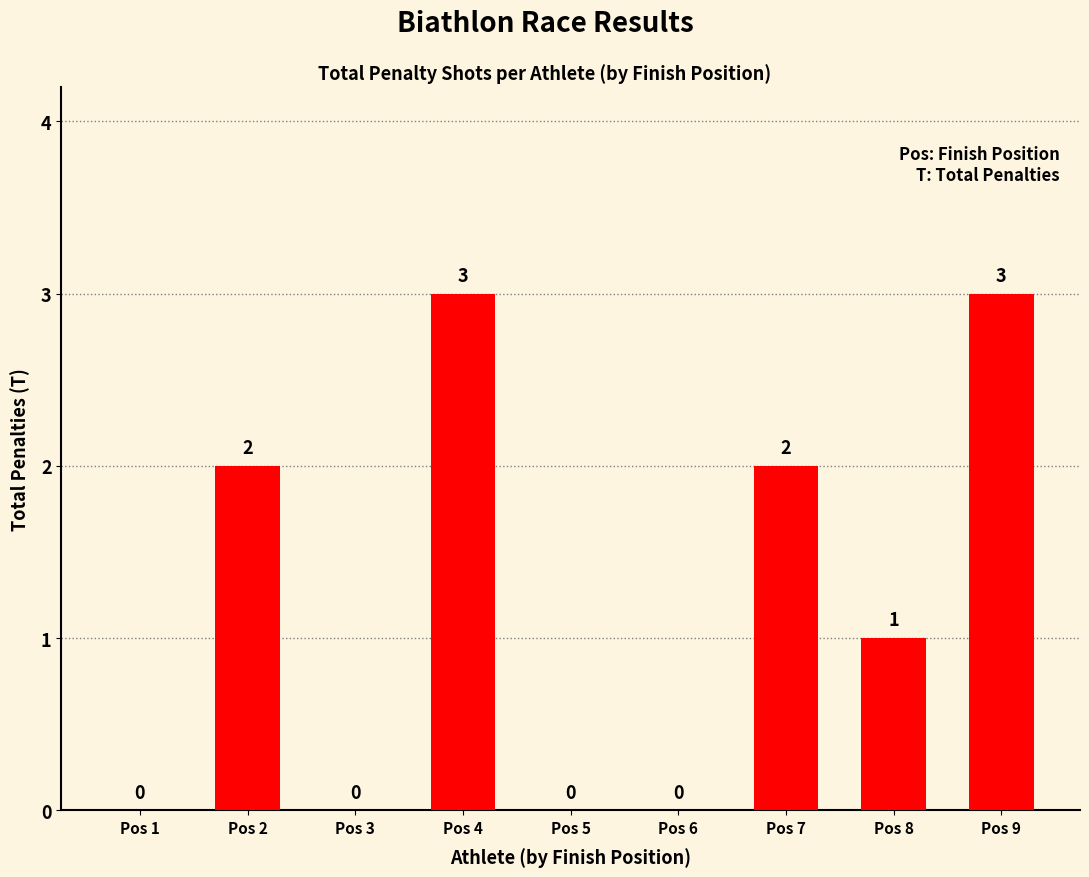

What is the average value?

1